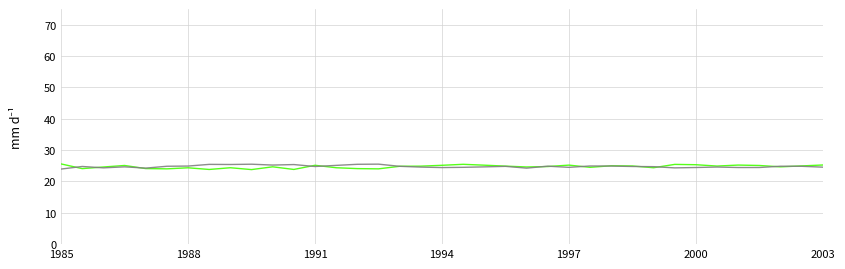

What is the minimum value shown in the chart?

23.8